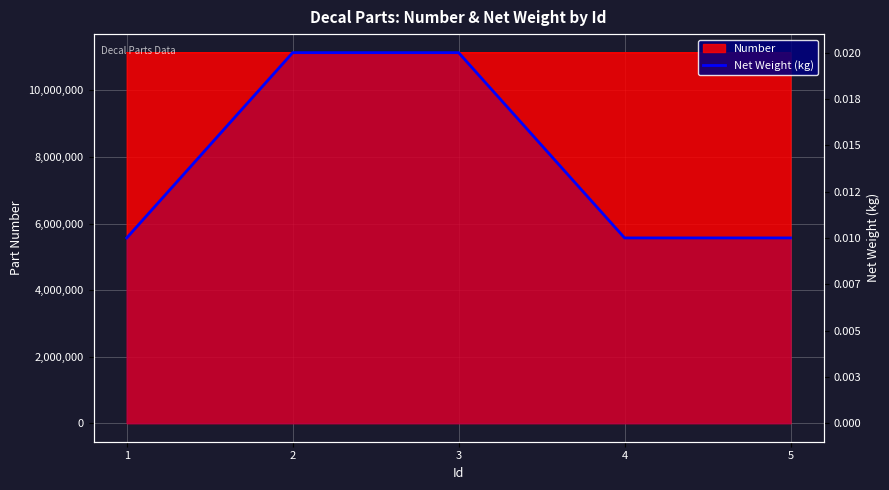

How many lines are shown in the chart?

1